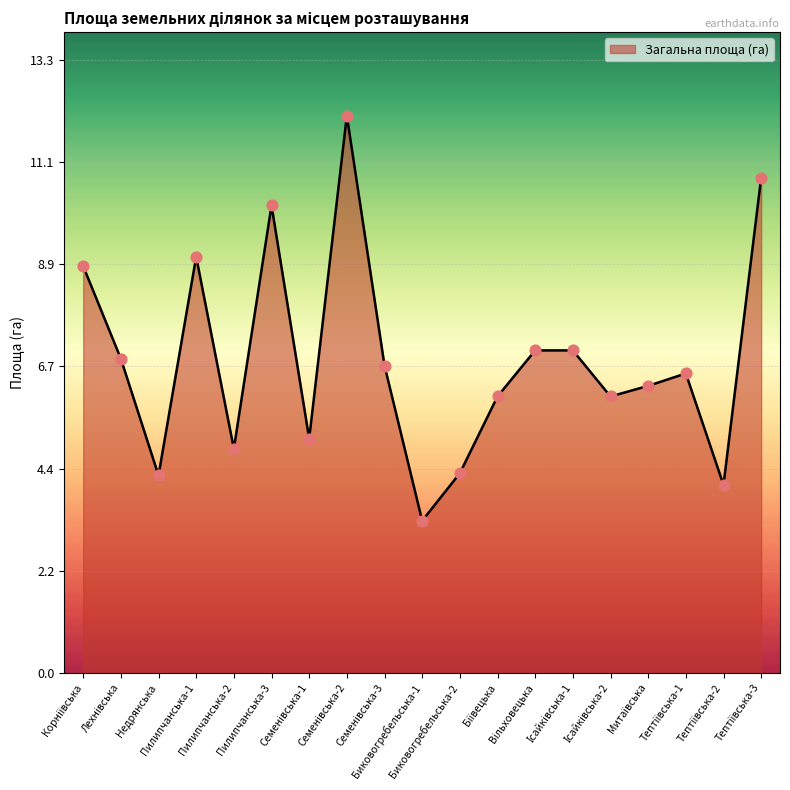

What is the minimum value shown in the chart?

3.3